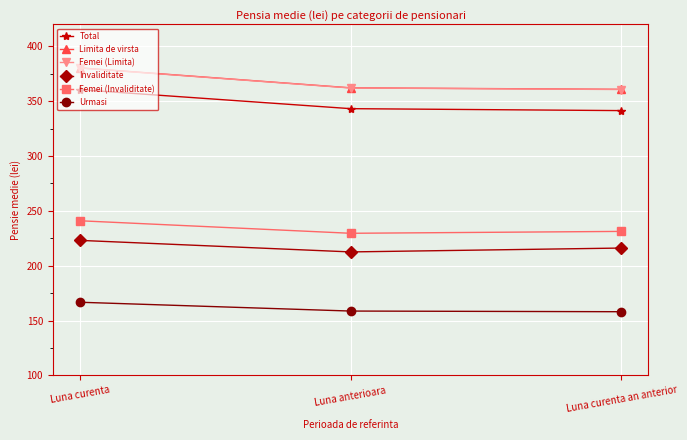

What position from the left is Luna anterioara?

2